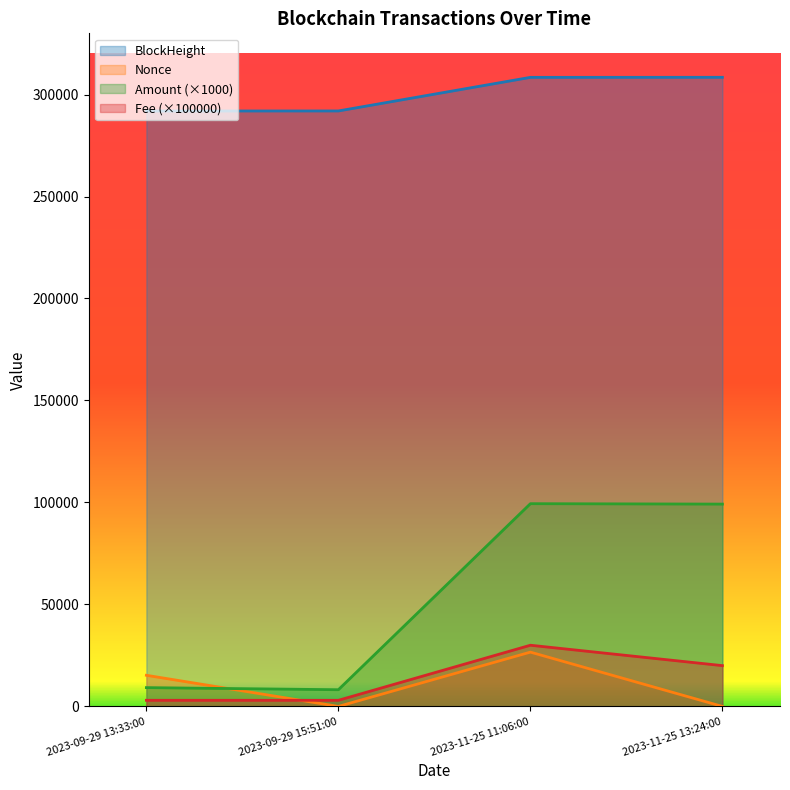

Does the chart display data point markers on the line(s)?

No